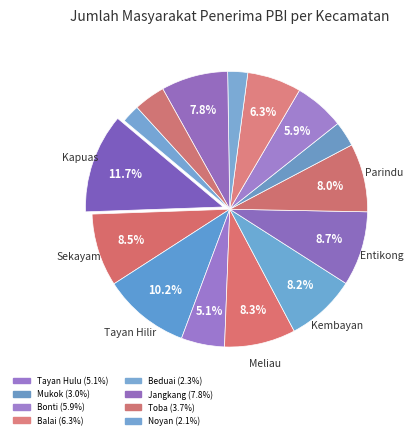

What is the smallest slice in the pie chart?

Noyan